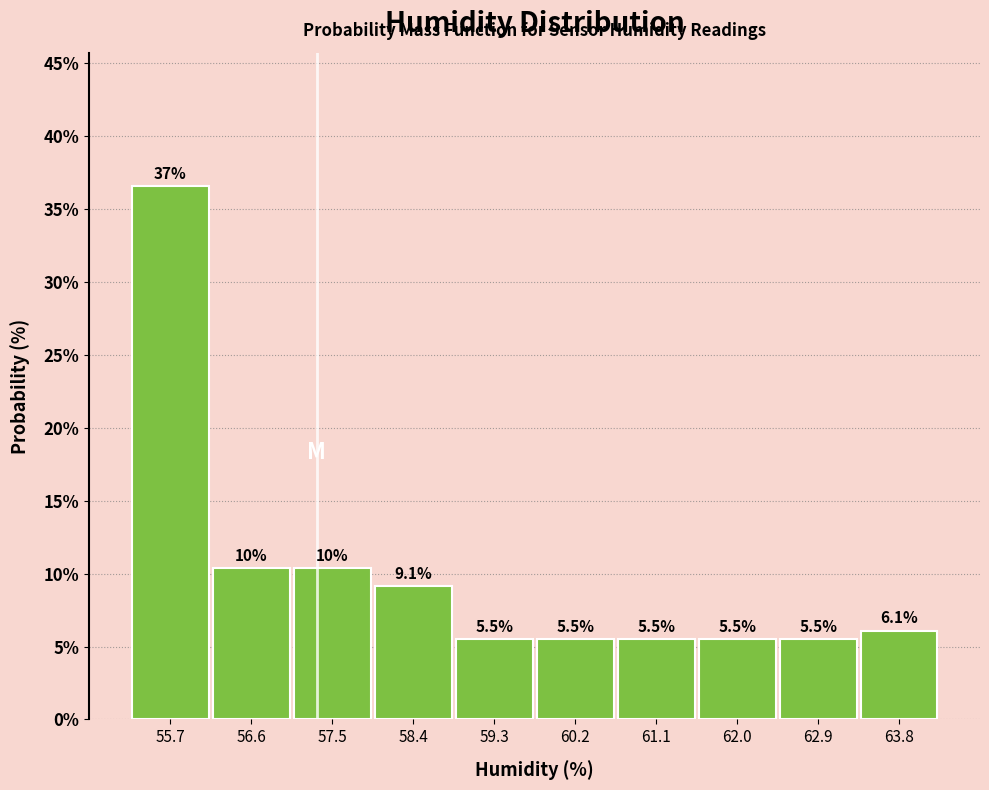

Over which range of the x-axis is the bar tallest?

55.20 to 56.11